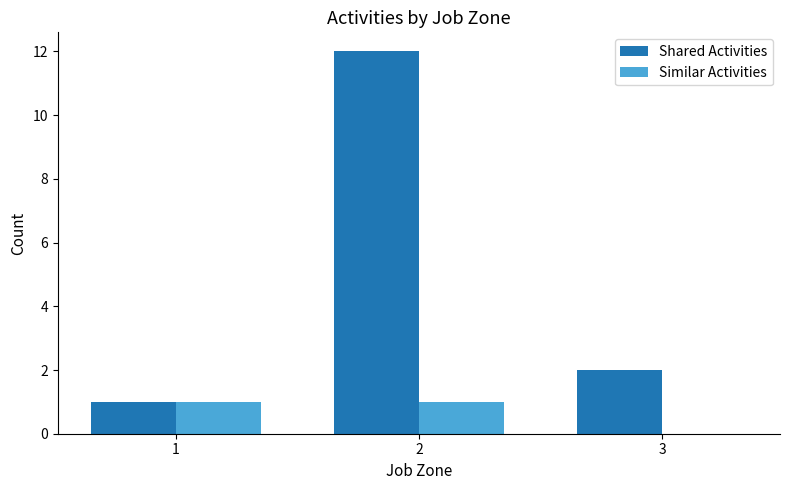

How many groups of bars are there?

3